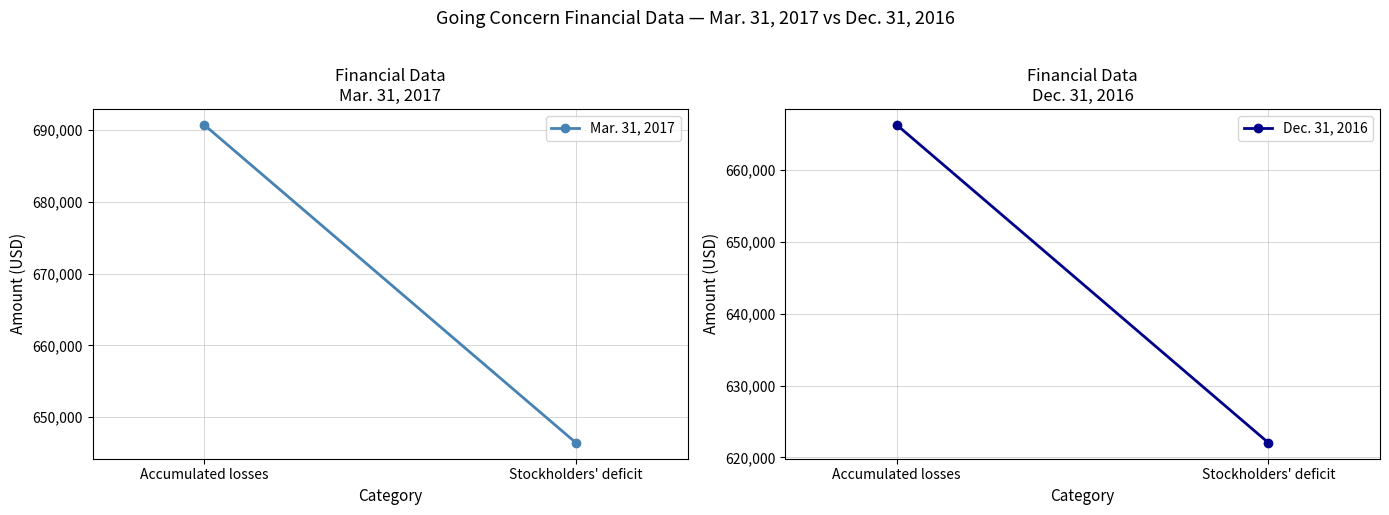

Reading left to right, transcribe all the data shown in this chart.

Mar. 31, 2017: Accumulated losses=690711	Stockholders' deficit=646433
Dec. 31, 2016: Accumulated losses=666301	Stockholders' deficit=622023